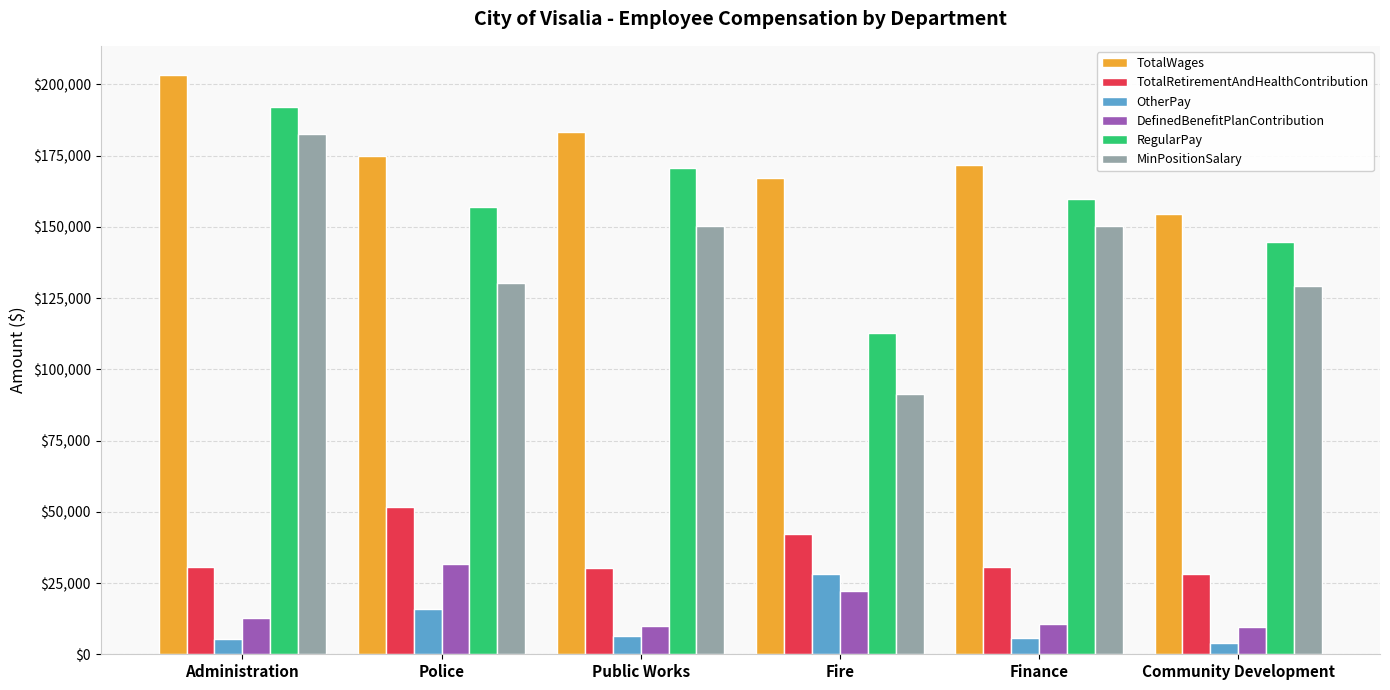

What is the spread (max minus min) of values at Administration?

198079